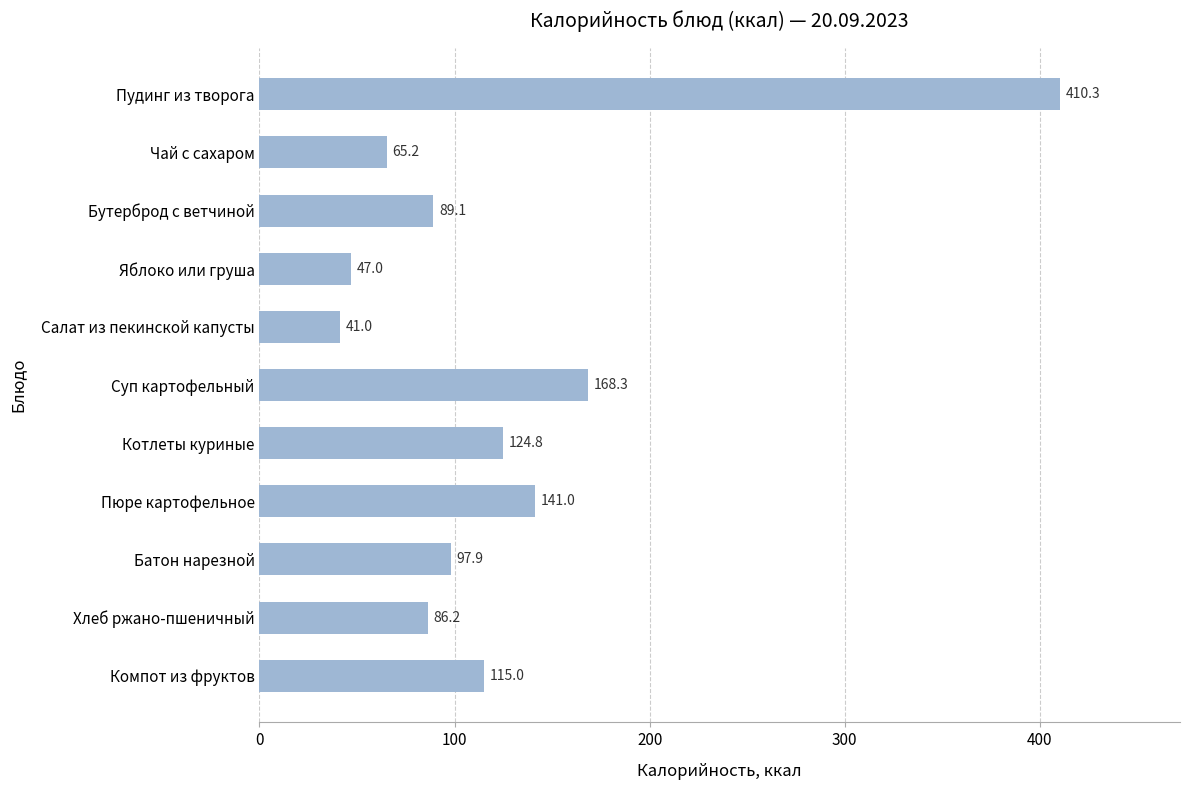

Count the number of values greater than 97.

6